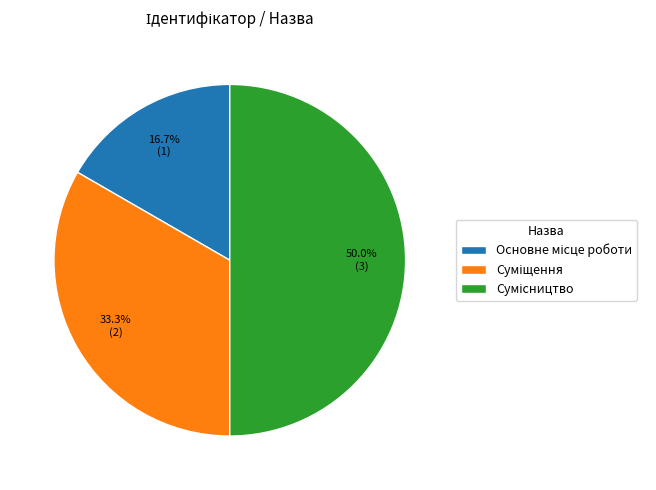

How many slices are in this pie chart?

3